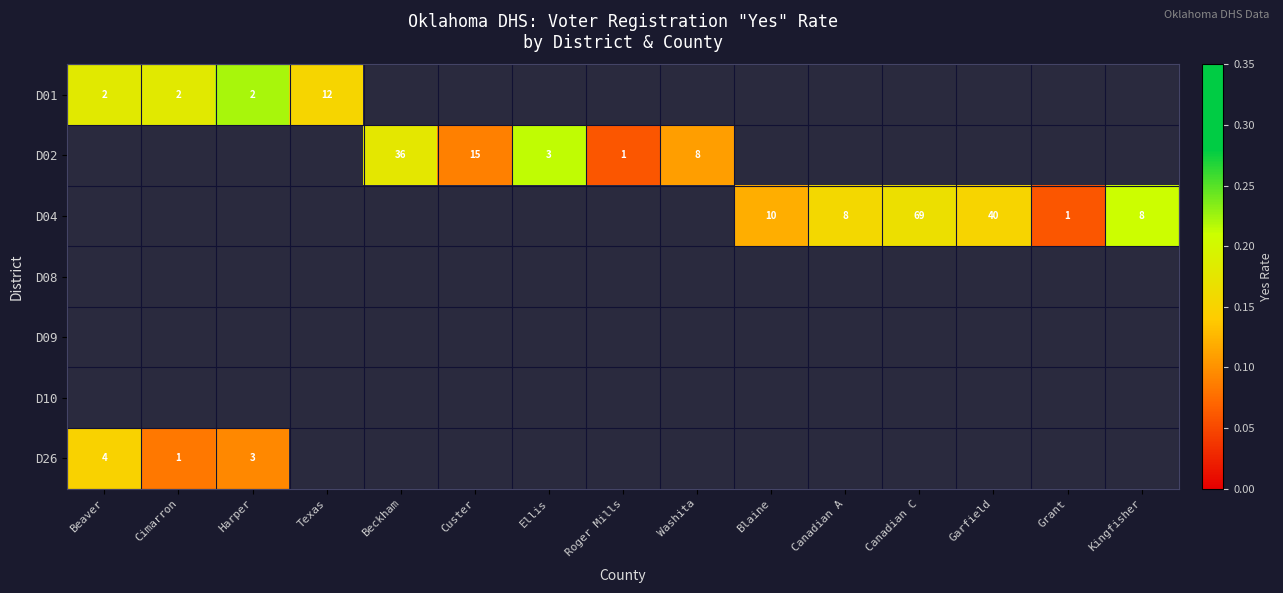

At how many categories does at least one series exceed 0?

15